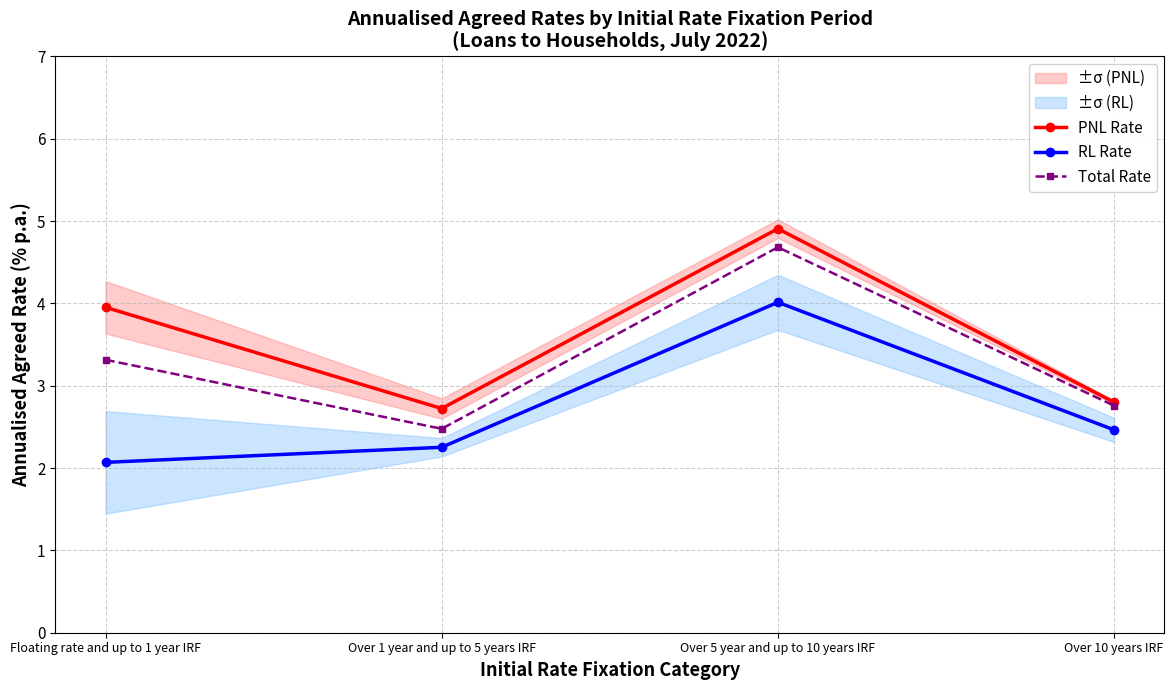

Between Over 5 year and up to 10 years IRF and Over 10 years IRF, which is larger?

Over 5 year and up to 10 years IRF